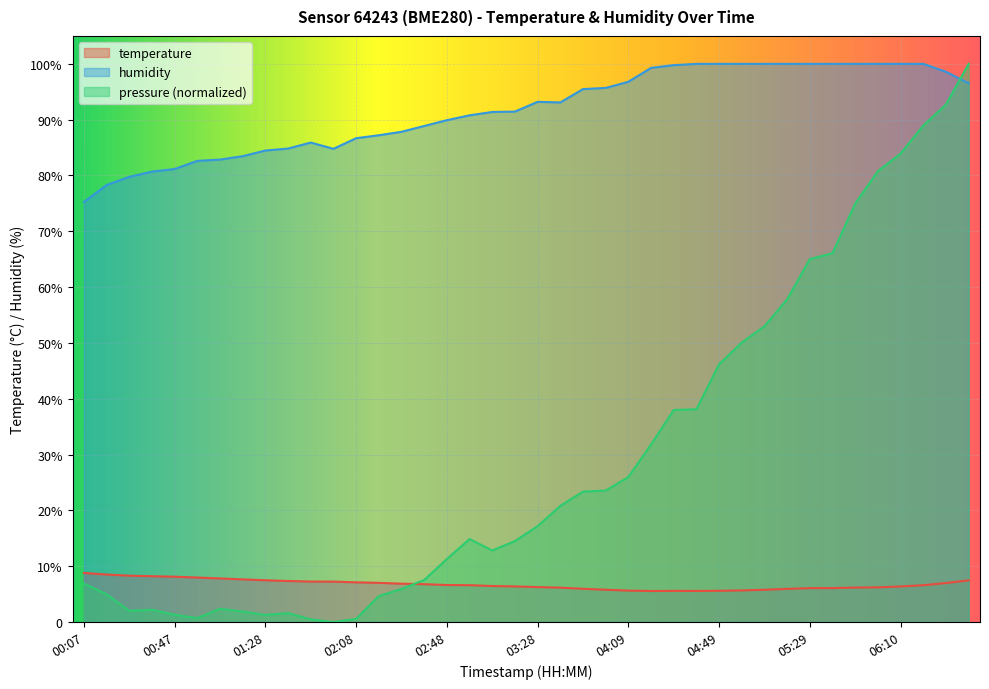

At which label does humidity first exceed 93?

03:28